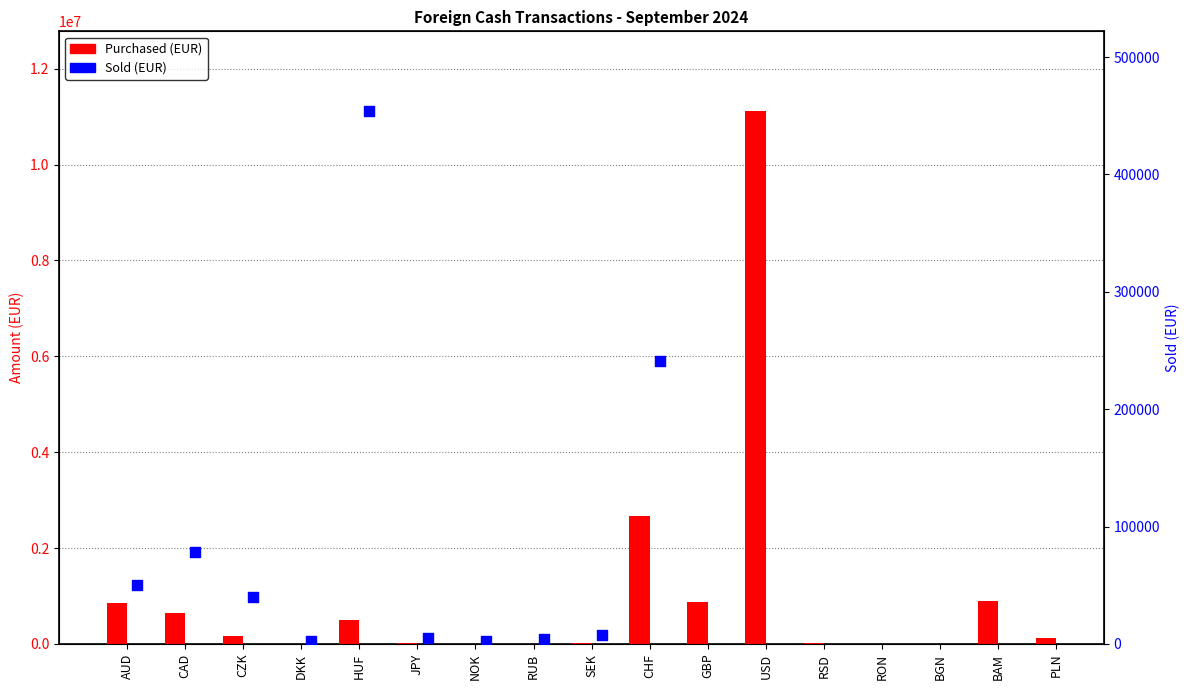

Between BGN and CZK, which is larger?

CZK